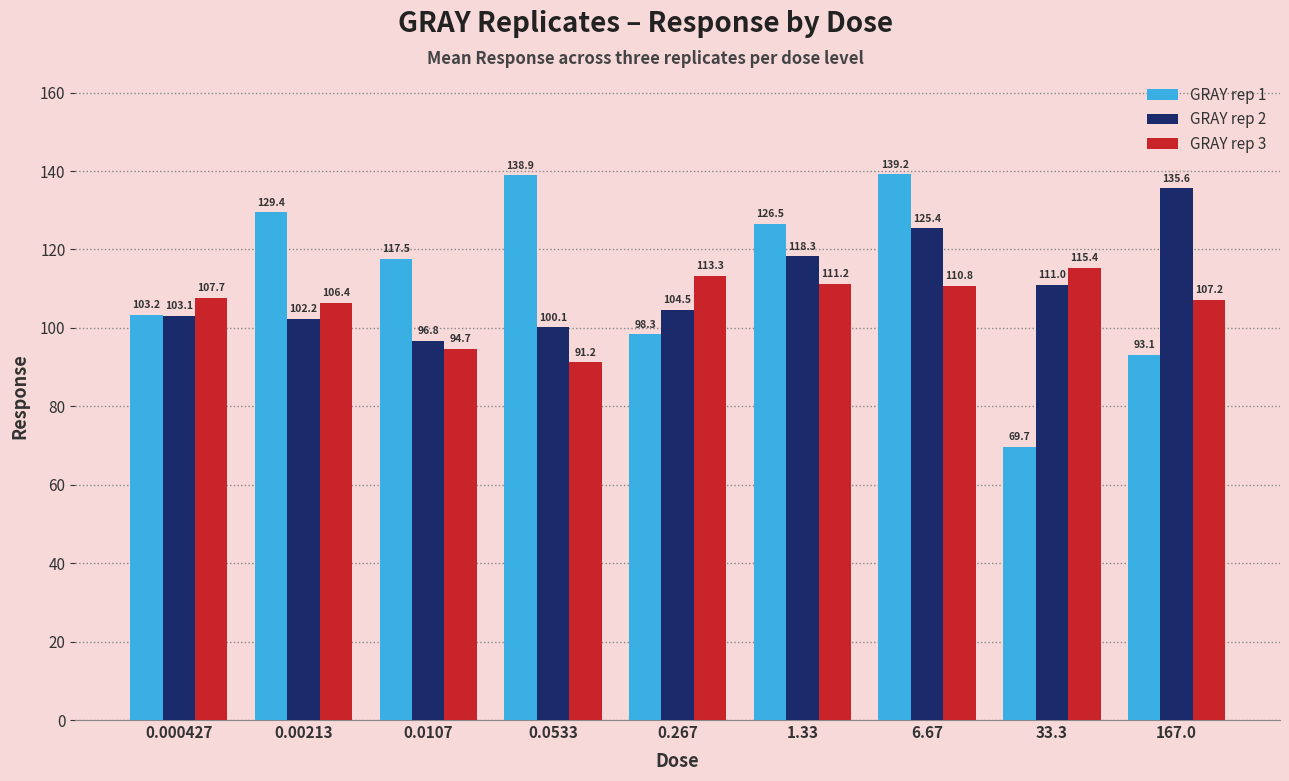

Which category has the highest value in the GRAY rep 1 series?

6.67